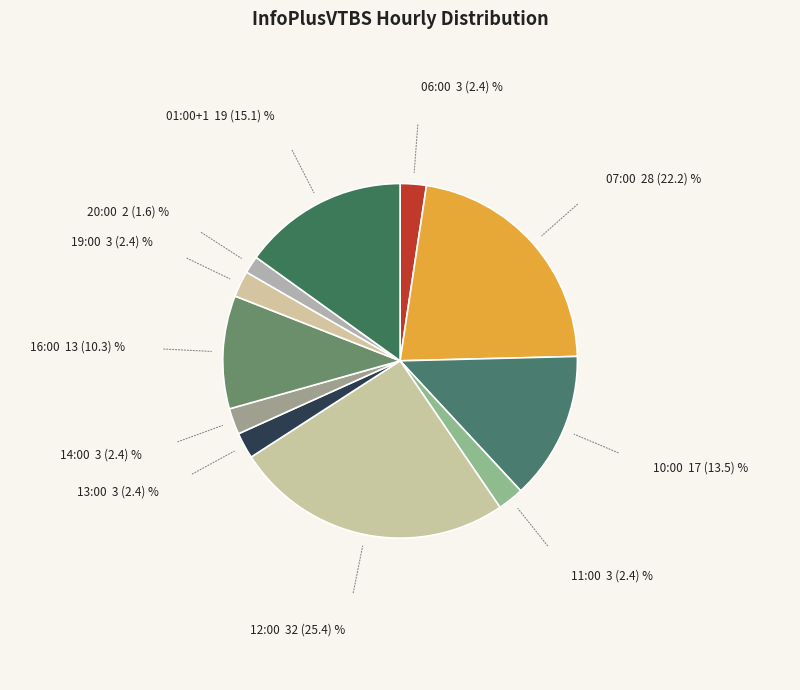

How many segments does this pie chart have?

11